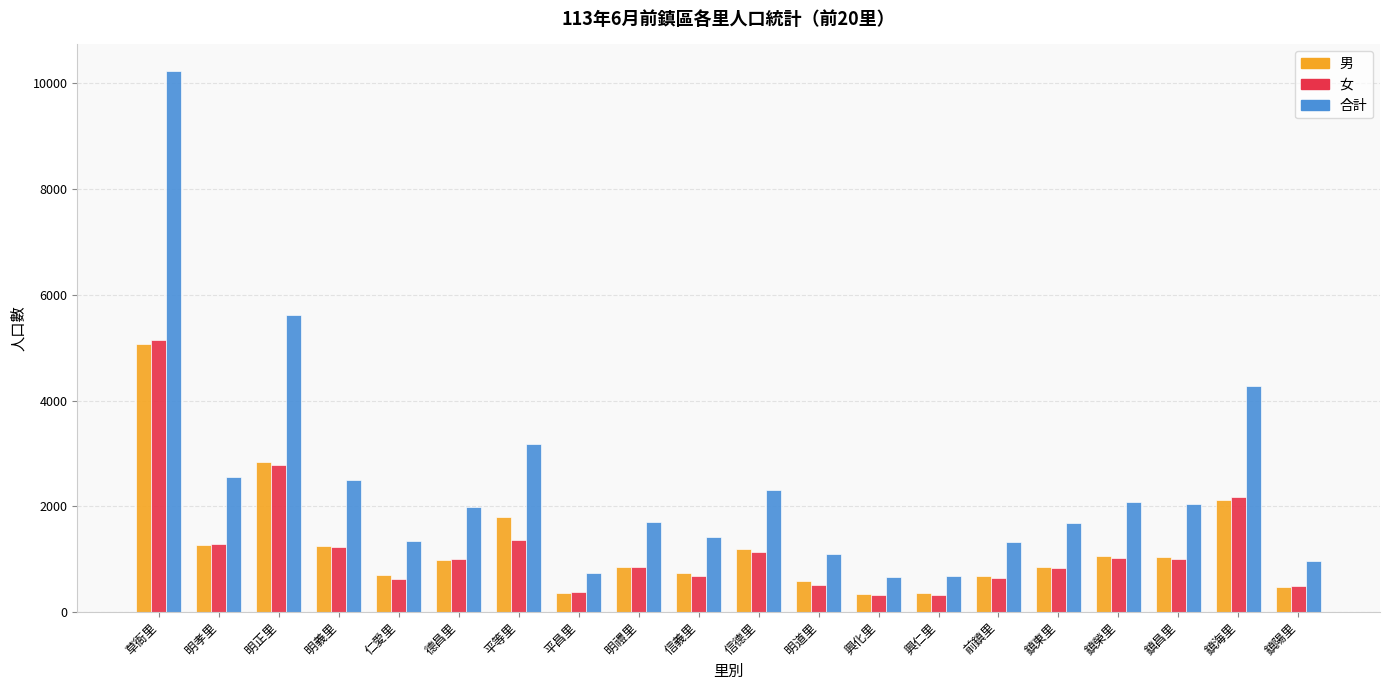

What is the lowest value of the 男 series?

336